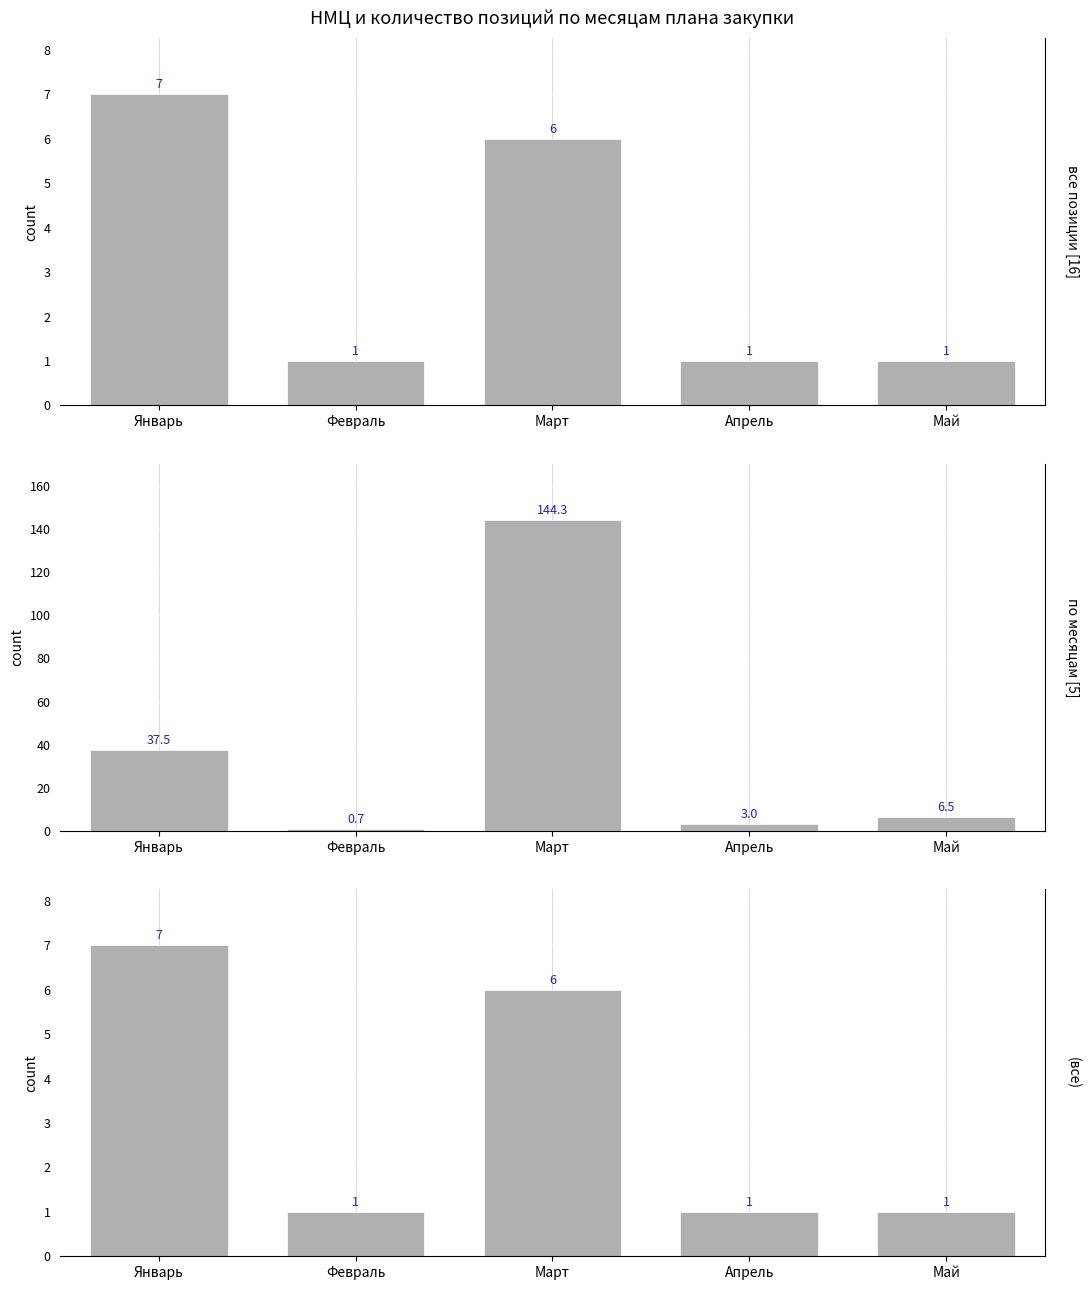

What is the difference between the values at Январь and Апрель?

6